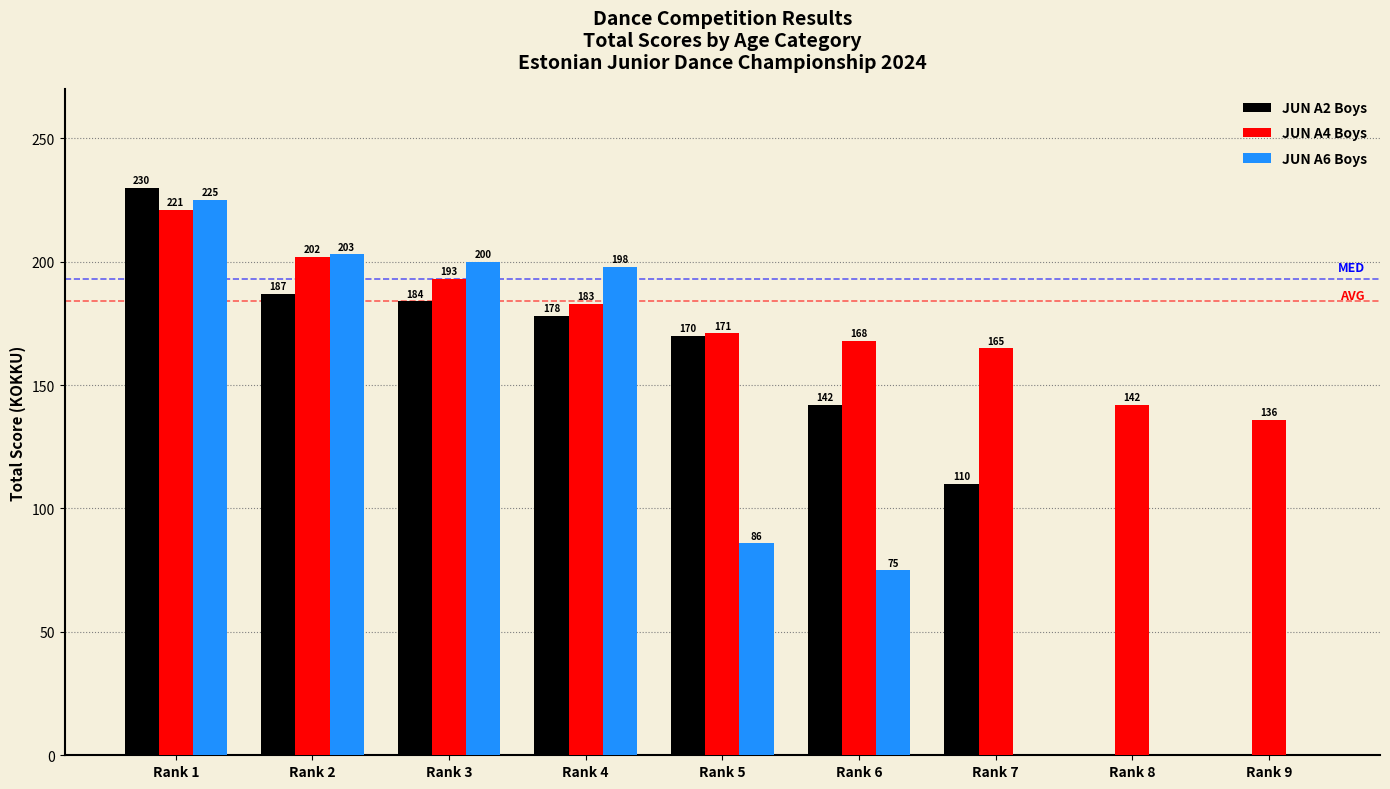

Between Rank 1 and Rank 3, which series saw the biggest shift?

JUN A2 Boys